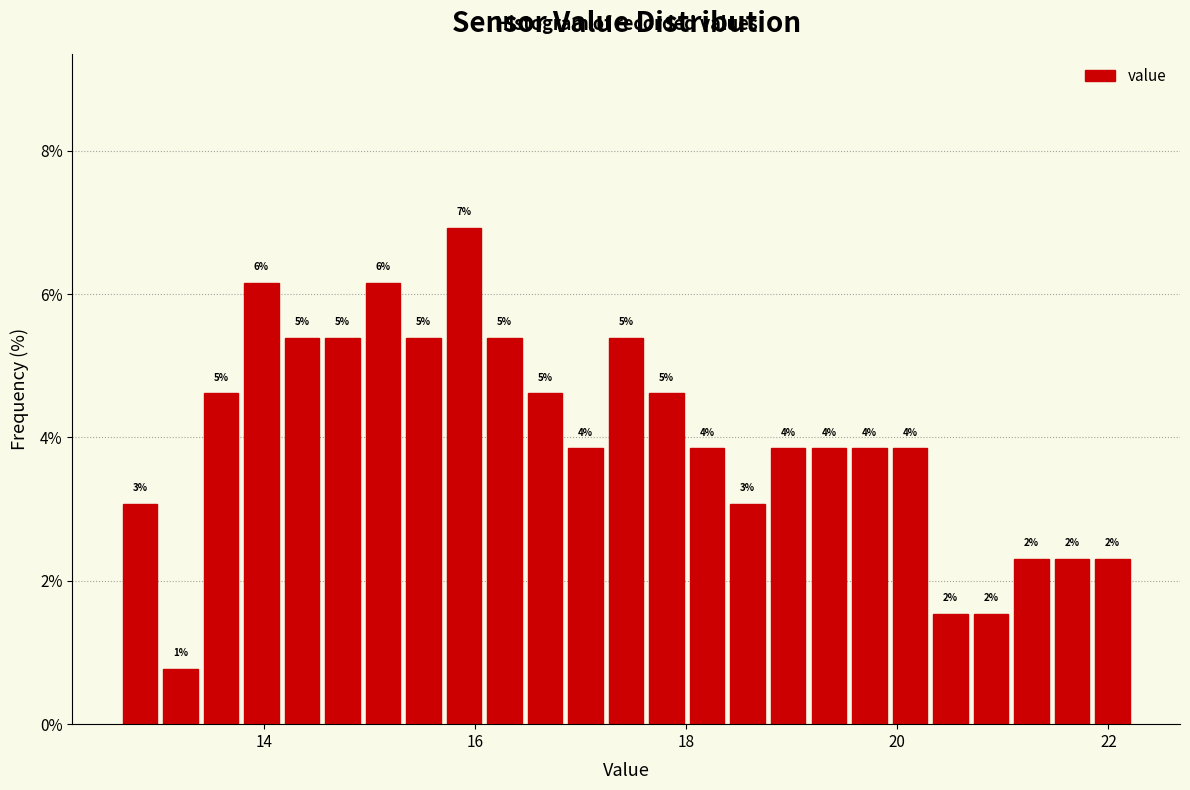

Read against the x-axis, roughly where is the centre of the tallest bar?

15.8